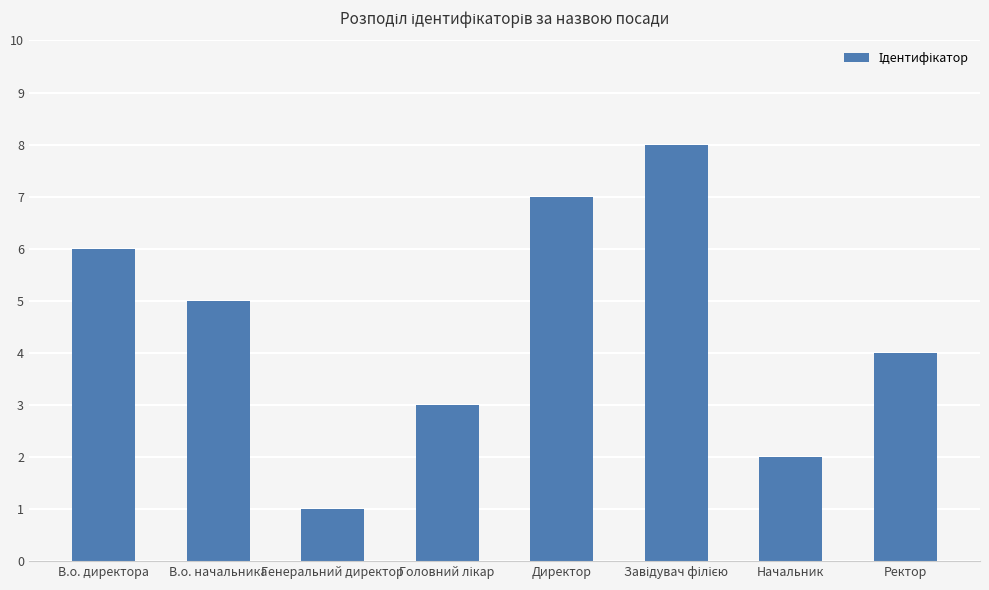

What is the difference between the second highest and minimum values?

6